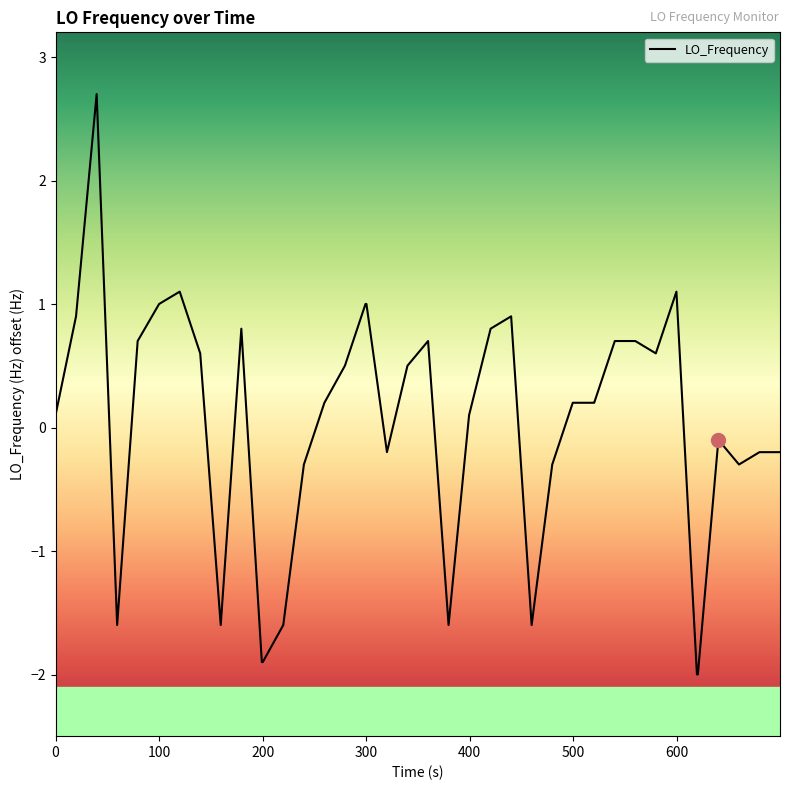

What is the difference between the maximum and minimum values?

4.7